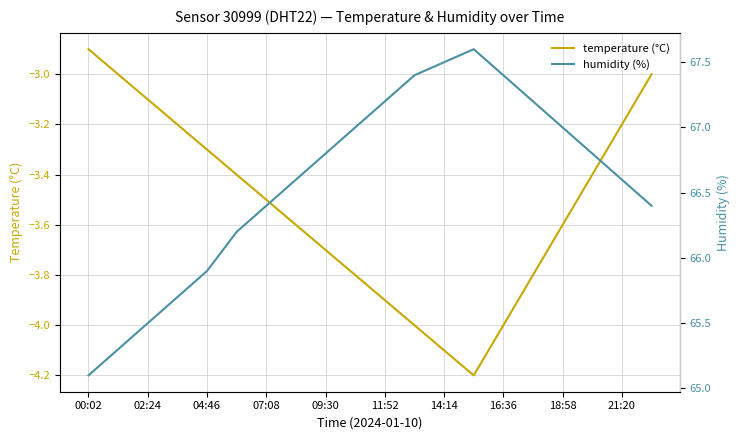

Which category has the highest value in the temperature (°C) series?

00:02